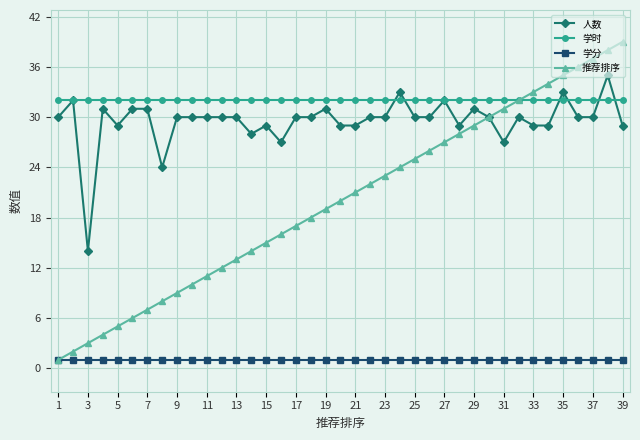

Reading left to right, extract all data points from this chart.

人数: 30	32	14	31	29	31	31	24	30	30	30	30	30	28	29	27	30	30	31	29	29	30	30	33	30	30	32	29	31	30	27	30	29	29	33	30	30	35	29
学时: 32	32	32	32	32	32	32	32	32	32	32	32	32	32	32	32	32	32	32	32	32	32	32	32	32	32	32	32	32	32	32	32	32	32	32	32	32	32	32
学分: 1	1	1	1	1	1	1	1	1	1	1	1	1	1	1	1	1	1	1	1	1	1	1	1	1	1	1	1	1	1	1	1	1	1	1	1	1	1	1
推荐排序: 1	2	3	4	5	6	7	8	9	10	11	12	13	14	15	16	17	18	19	20	21	22	23	24	25	26	27	28	29	30	31	32	33	34	35	36	37	38	39